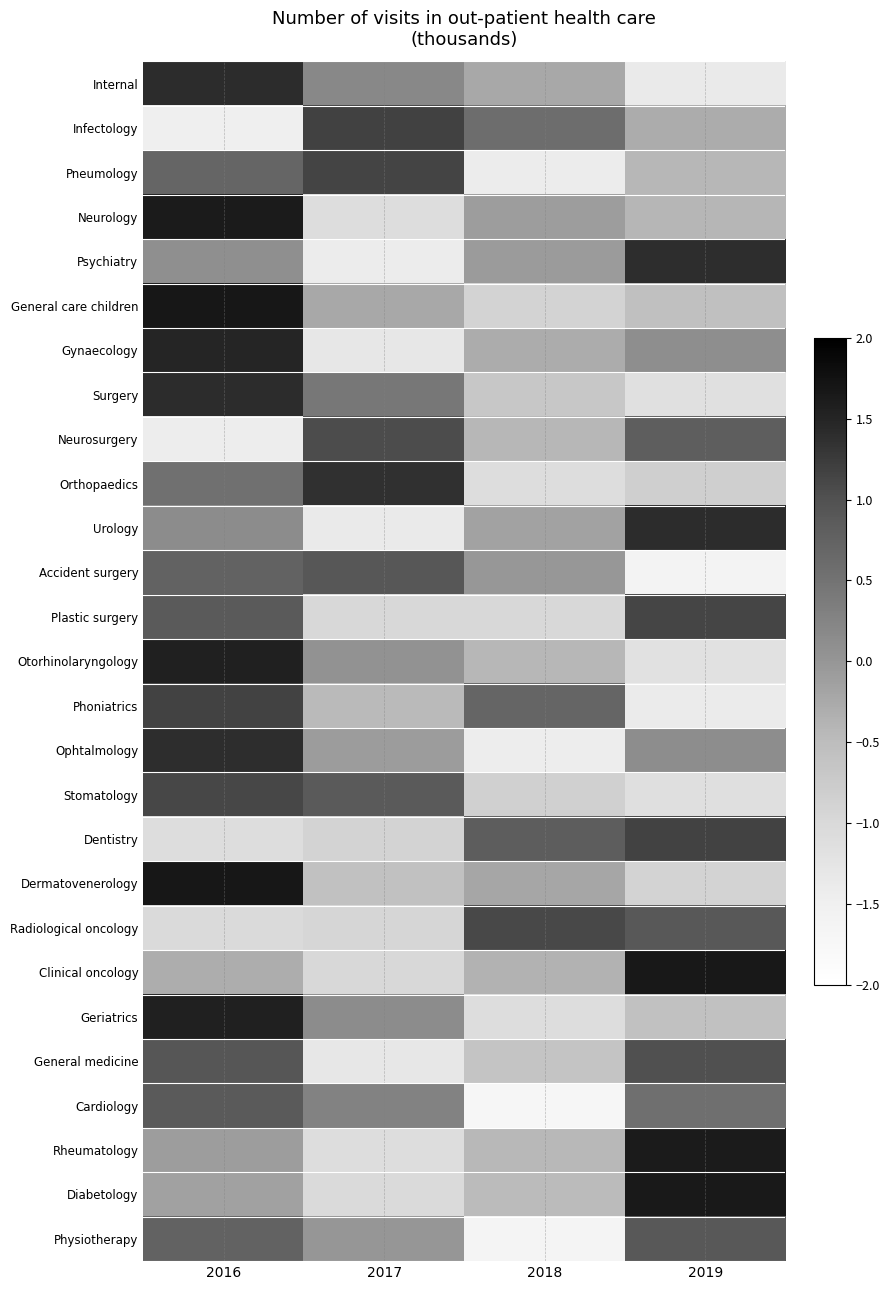

At which category does the chart reach its peak across all series?

2016